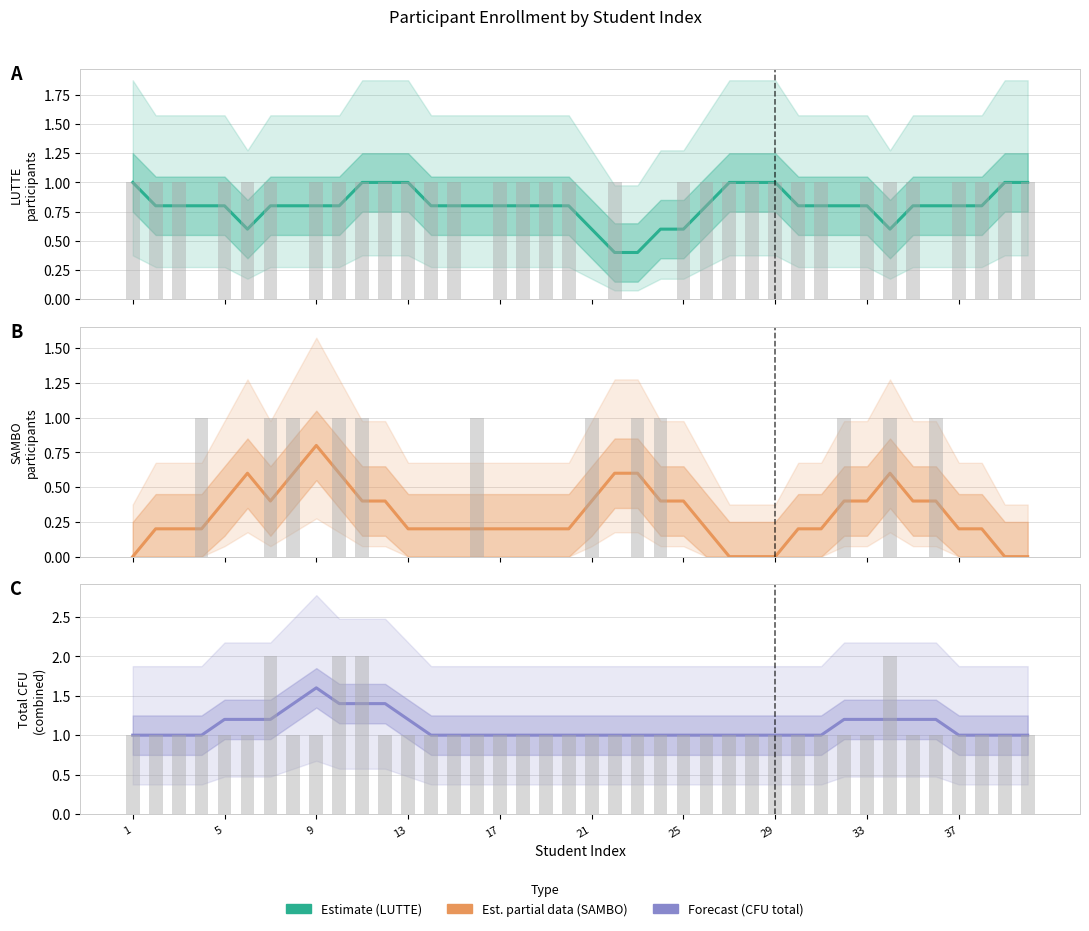

Read the LUTTE raw value at 37.

1.0